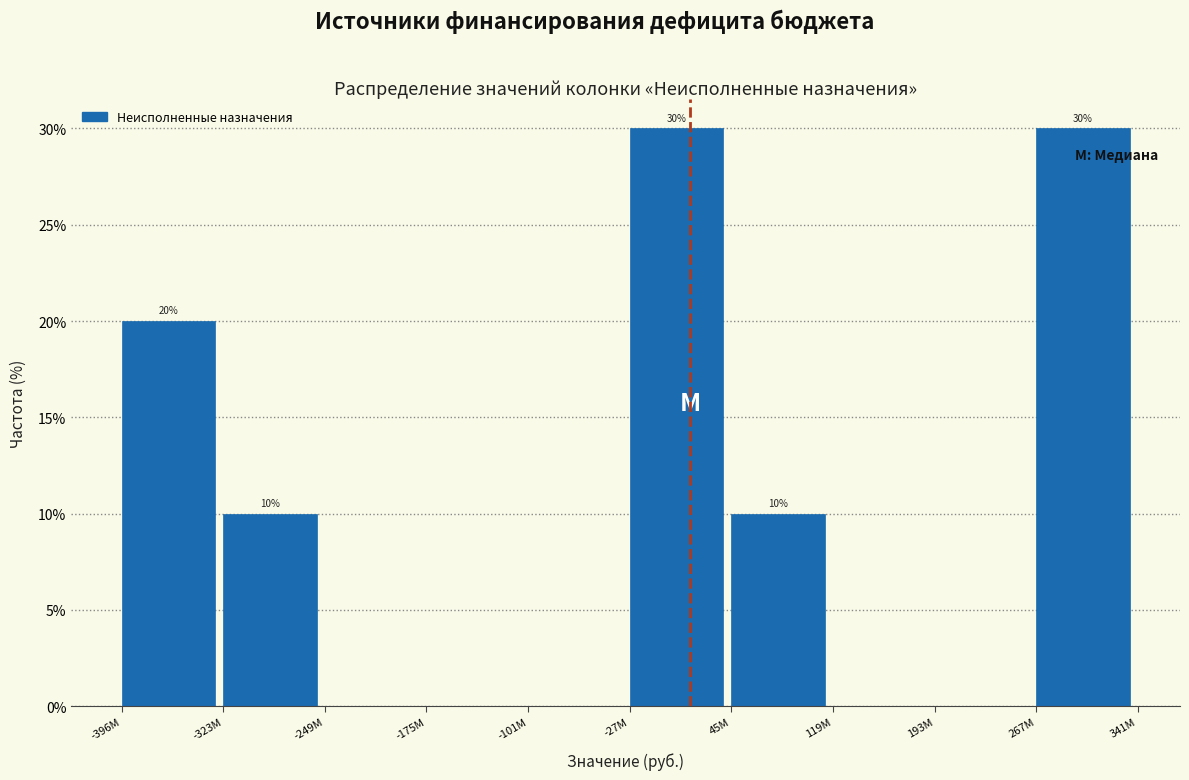

Reading left to right, extract all data points from this chart.

-396M=20	-323M=10	-249M=0	-175M=0	-101M=0	-27M=30	45M=10	119M=0	193M=0	267M=30